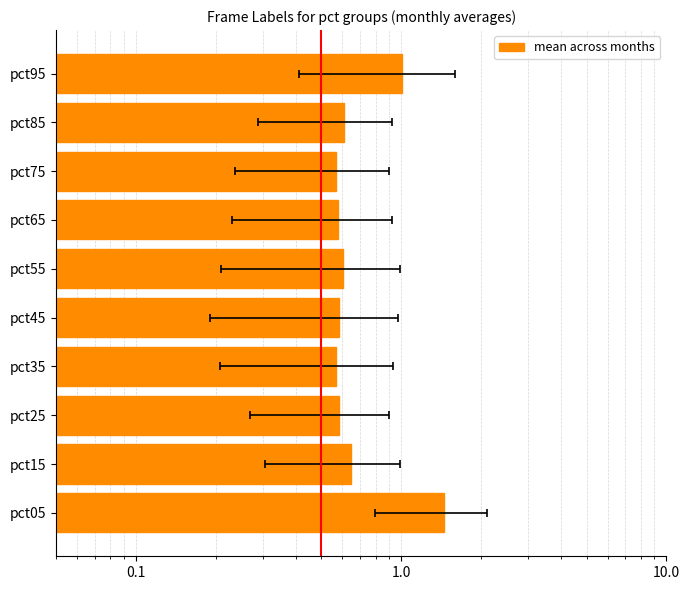

Are the bars grouped side by side (vs. stacked)?

No